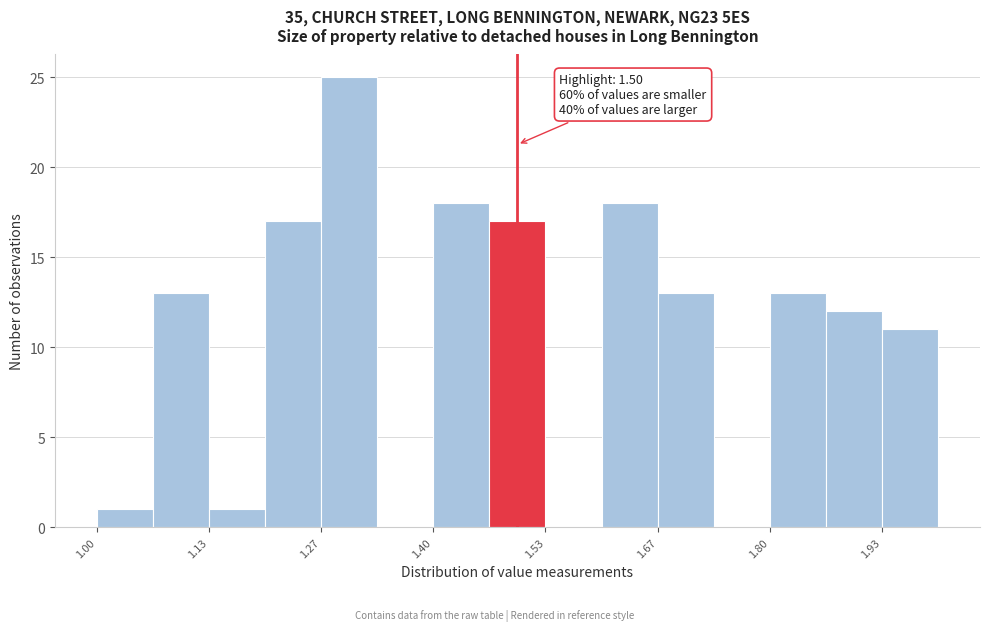

Around what value on the x-axis is the tallest bar? Give the approximate position of its centre, as read against the axis.

1.30